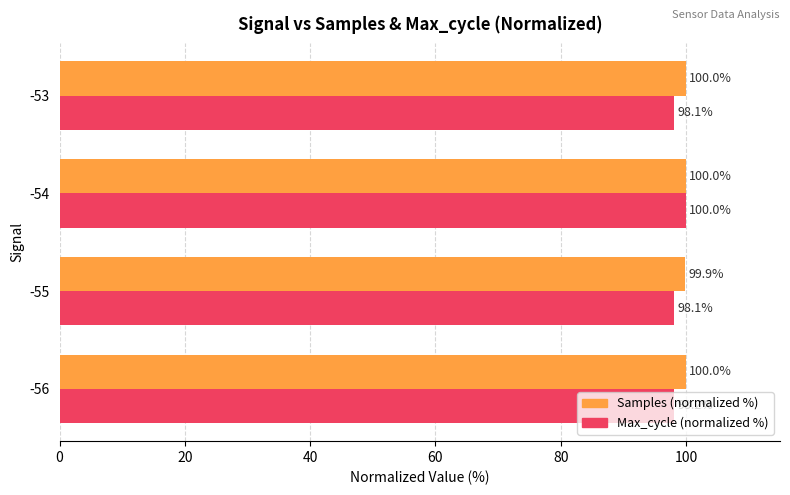

What is the smallest value displayed?

98.1